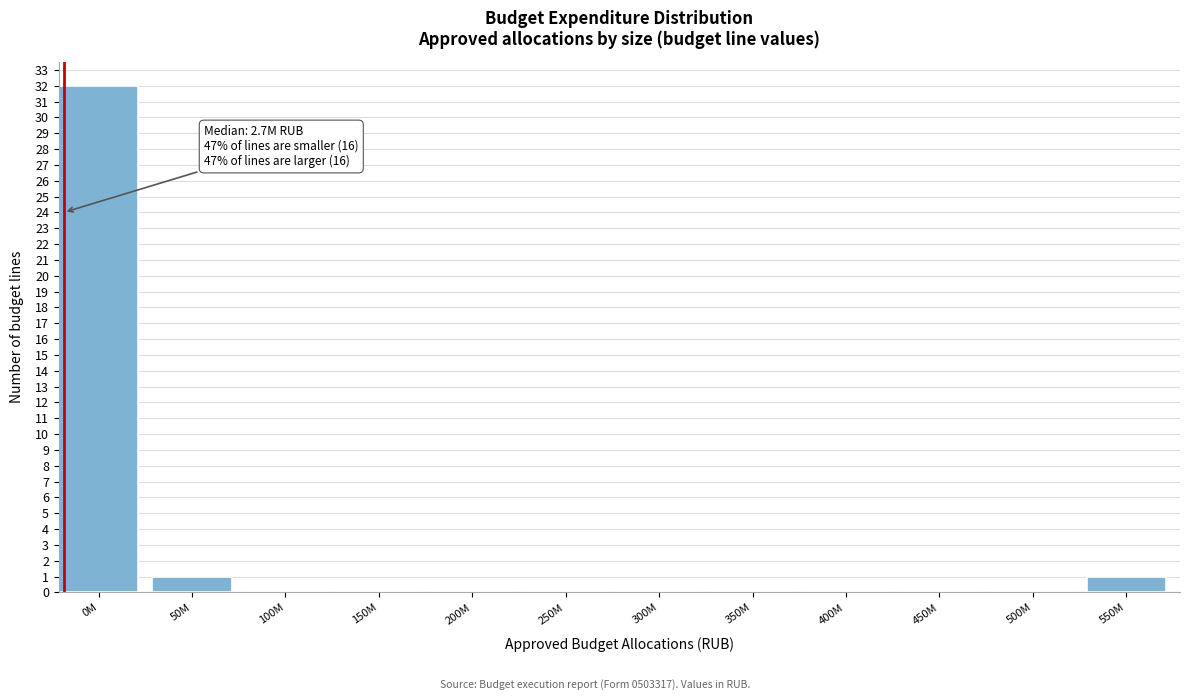

Reading left to right, what are all the values shown in this chart?

0M=32	50M=1	100M=0	150M=0	200M=0	250M=0	300M=0	350M=0	400M=0	450M=0	500M=0	550M=1